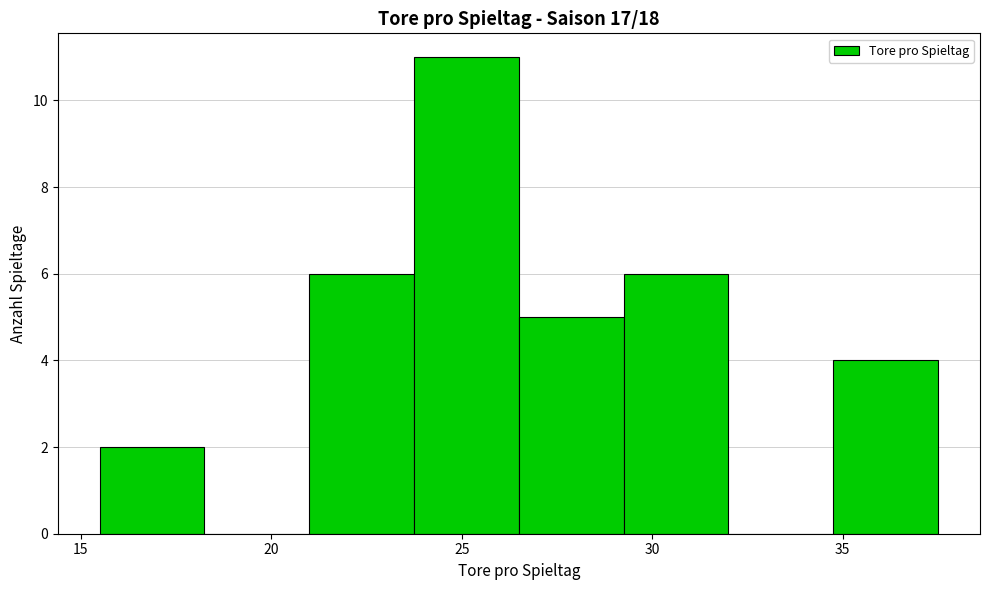

Reading left to right, transcribe this chart: for each bar, give the range it covers on the x-axis and its height. Neither the bar edges nor the heights are printed on the chart, so give them approximately, as read against the axes.

15.50 to 18.25: 2
18.25 to 21.00: 0
21.00 to 23.75: 6
23.75 to 26.50: 11
26.50 to 29.25: 5
29.25 to 32.00: 6
32.00 to 34.75: 0
34.75 to 37.50: 4